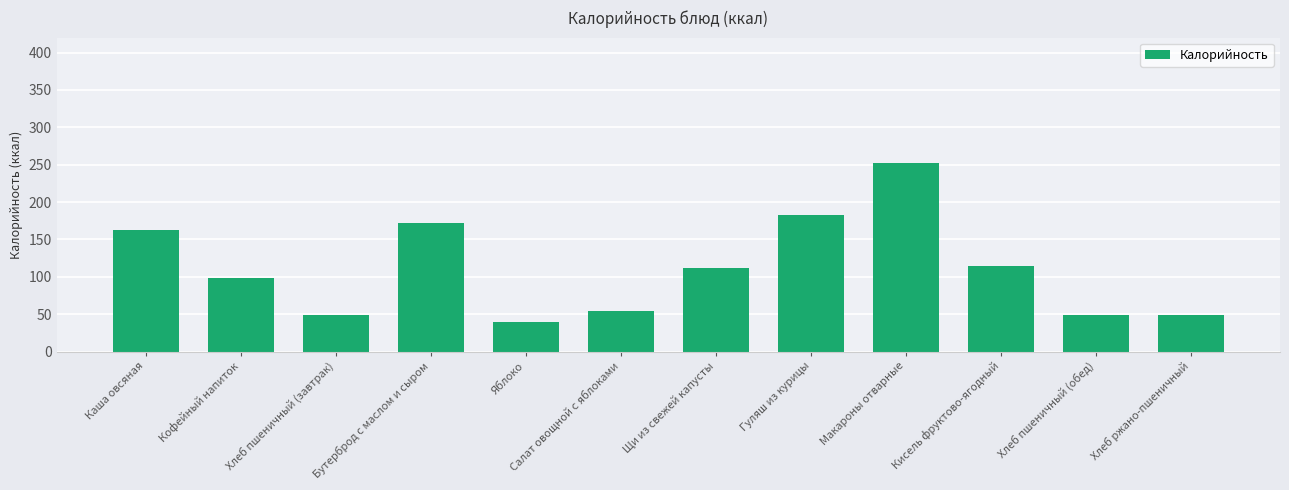

At which category does the chart reach its minimum across all series?

Яблоко